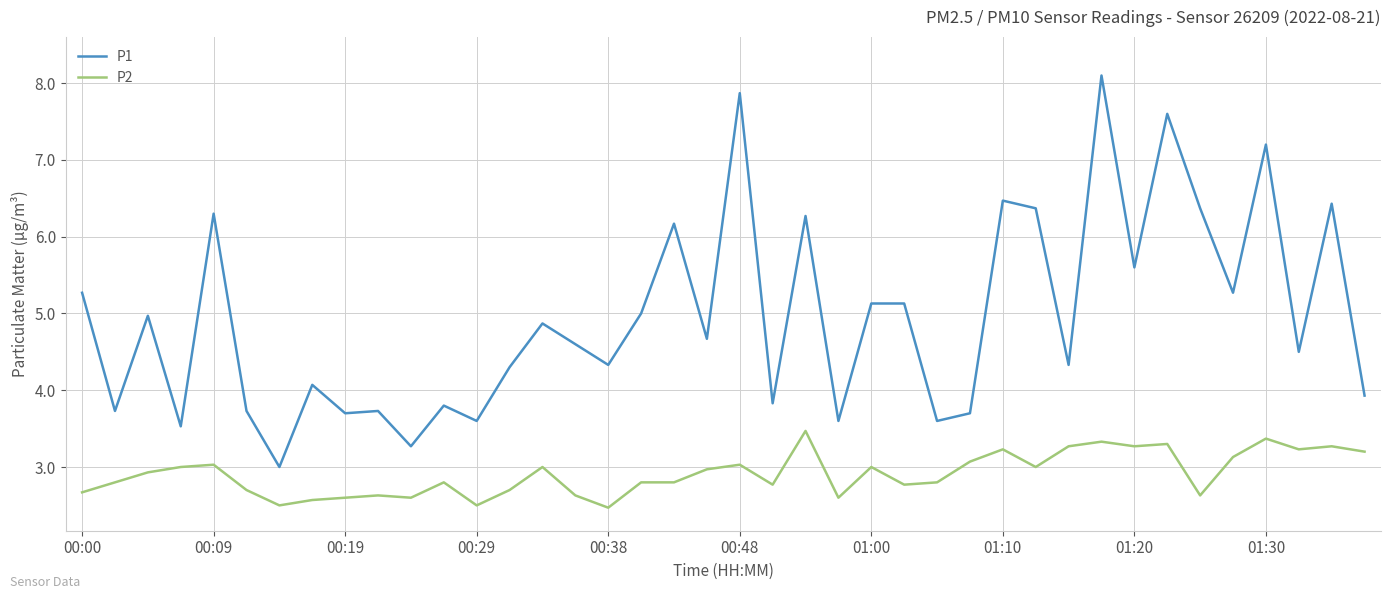

What is the average value of the P2 series?

2.9